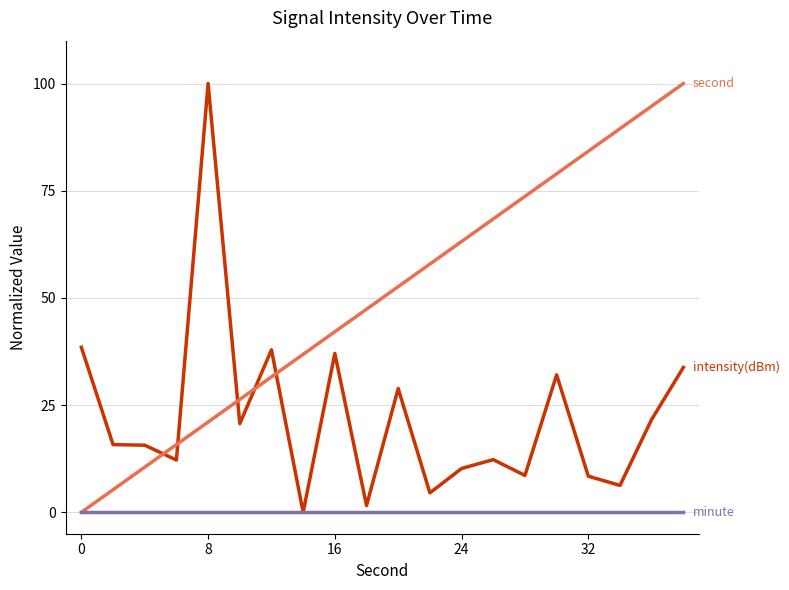

What is the greatest value displayed?

100.0